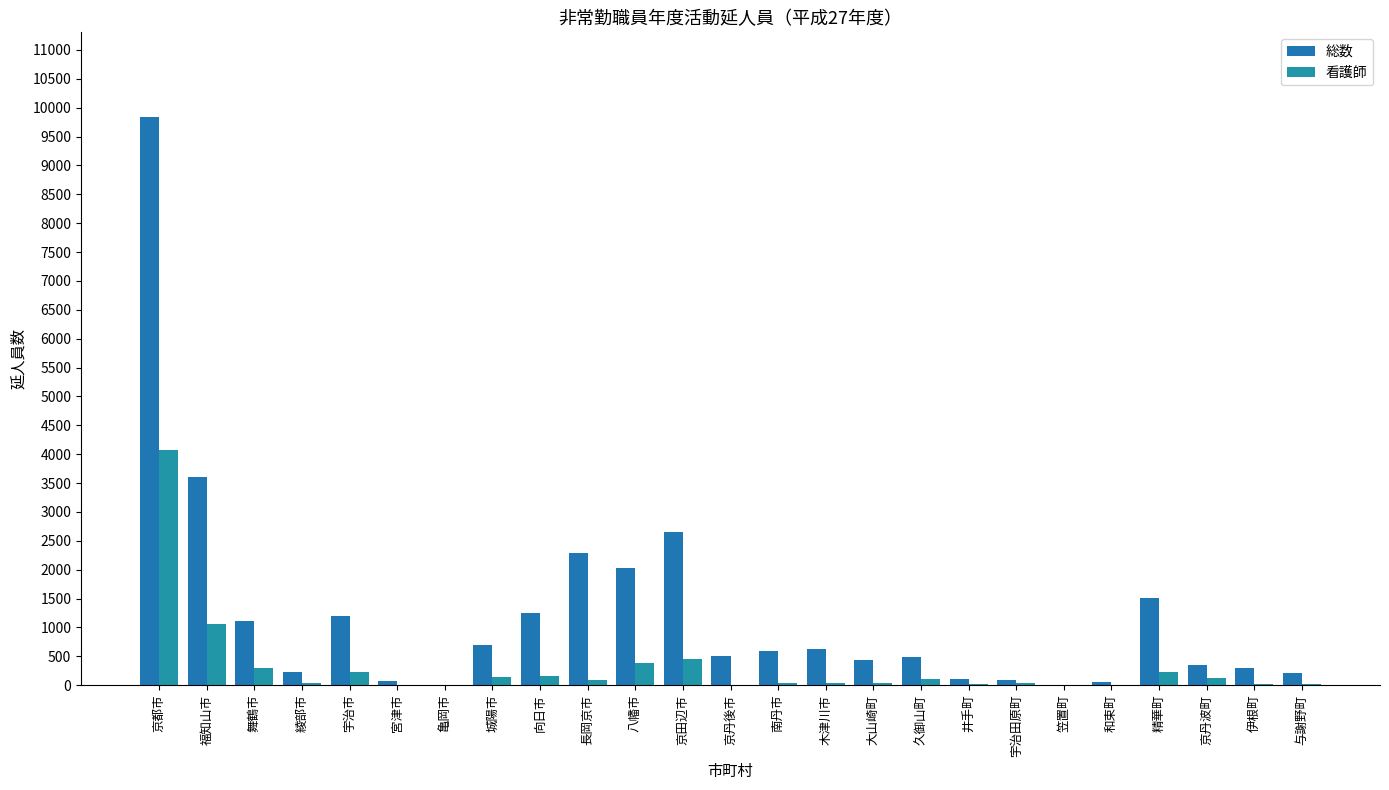

Count the number of data series in this chart.

2